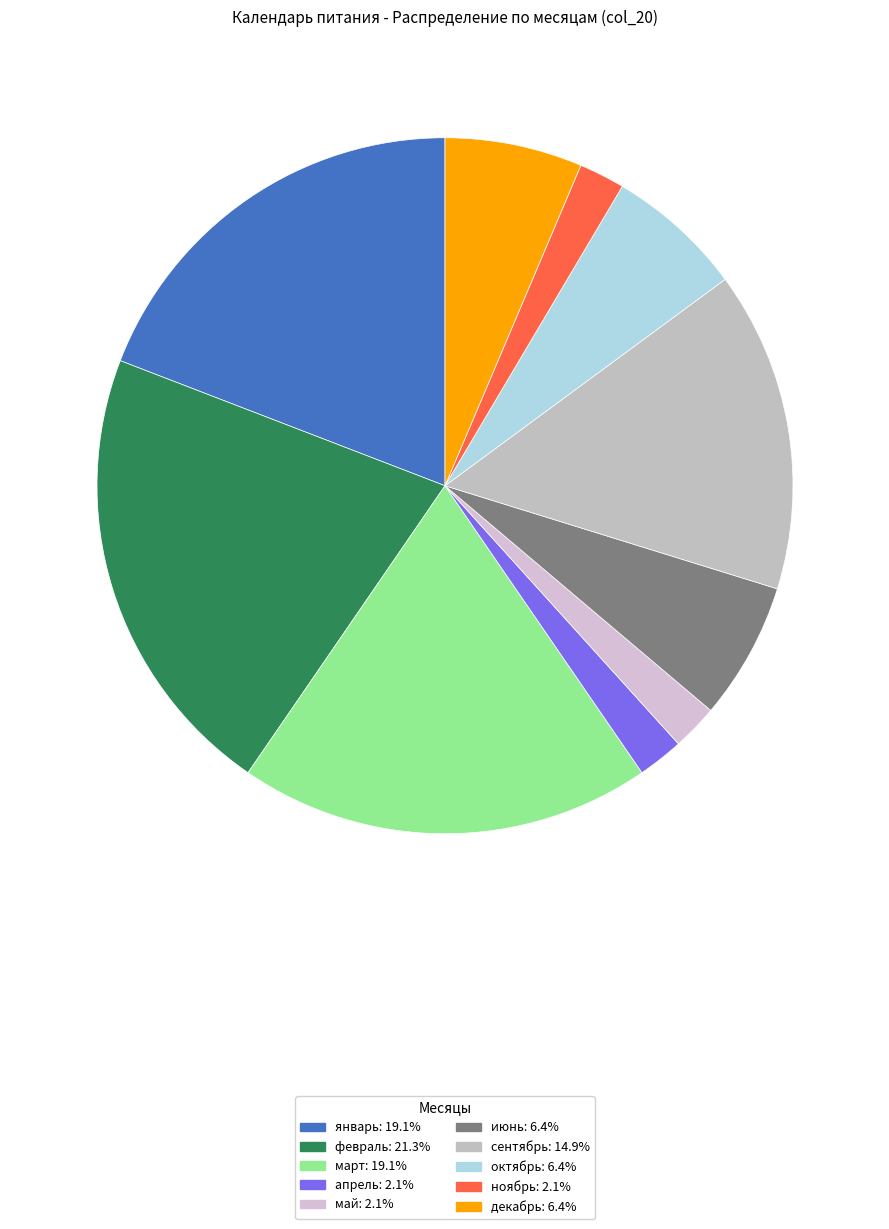

How many slices are in this pie chart?

10